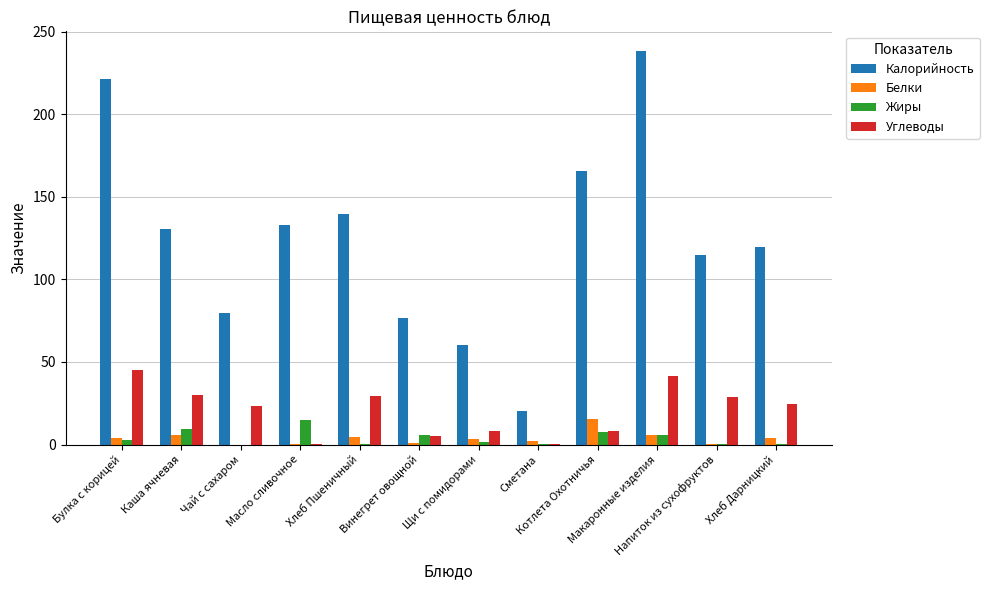

What is the maximum value for Жиры?

14.6